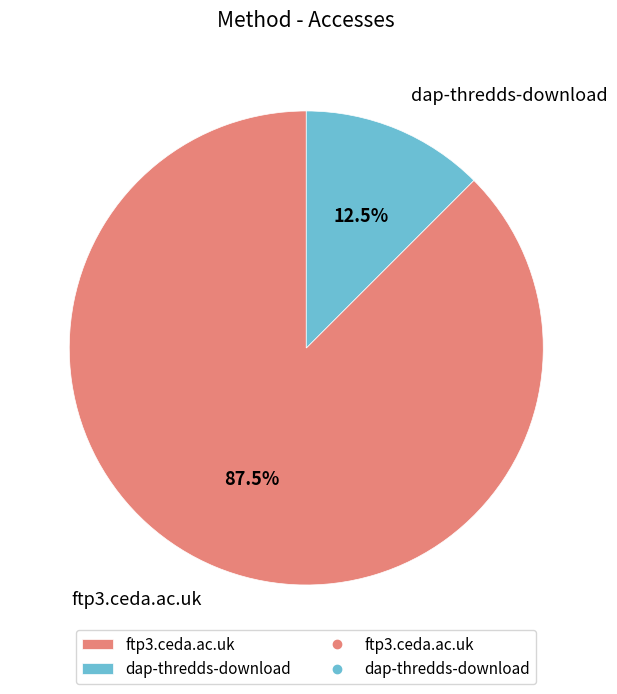

Does ftp3.ceda.ac.uk account for over 50% of the chart?

Yes